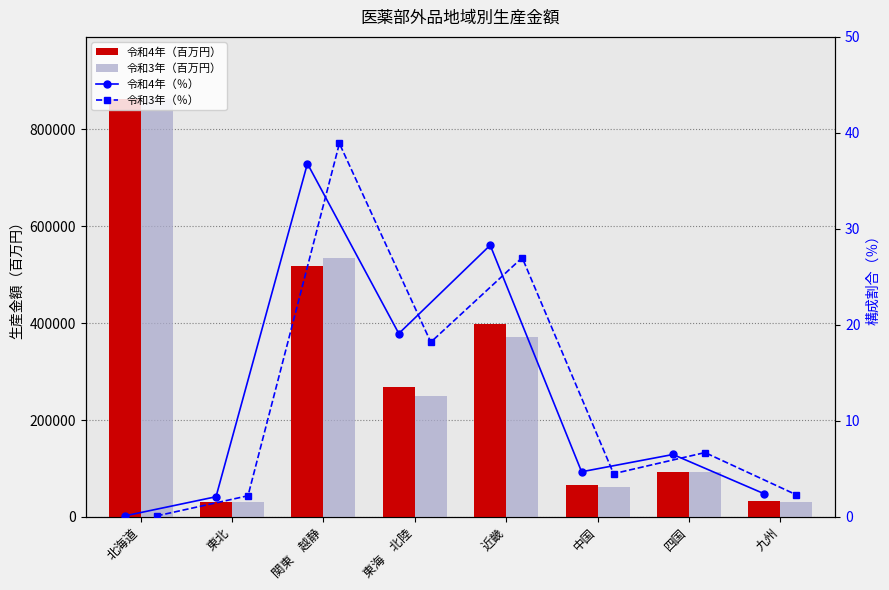

What is the difference between the 令和3年（％） values at 関東　越静 and 四国?

32.2